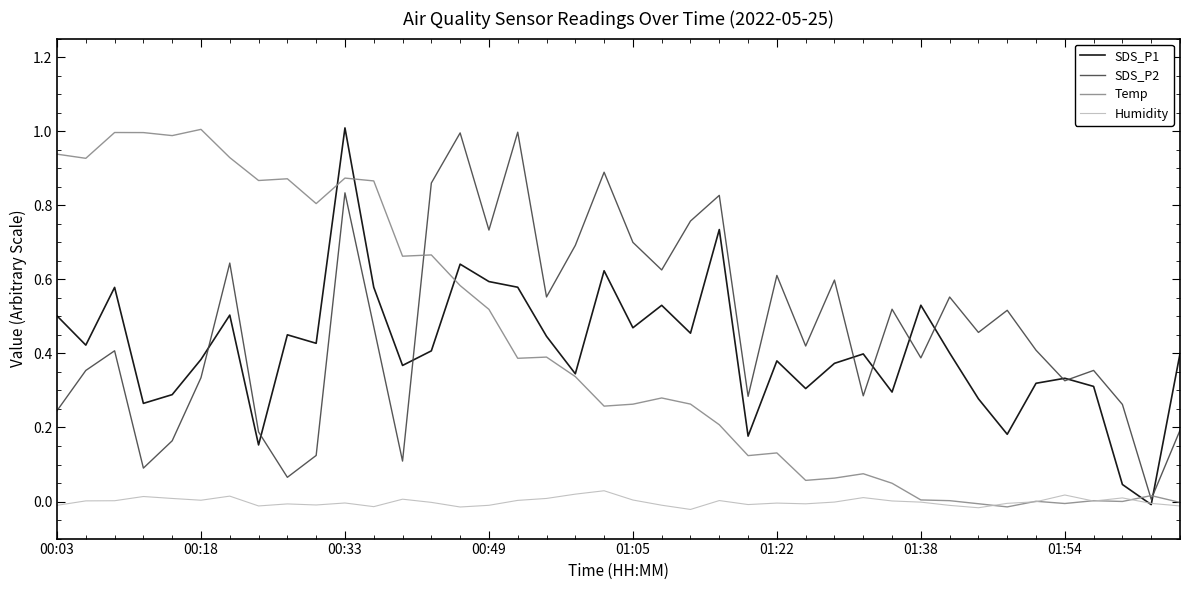

What is the highest value of the SDS_P1 series?

1.0